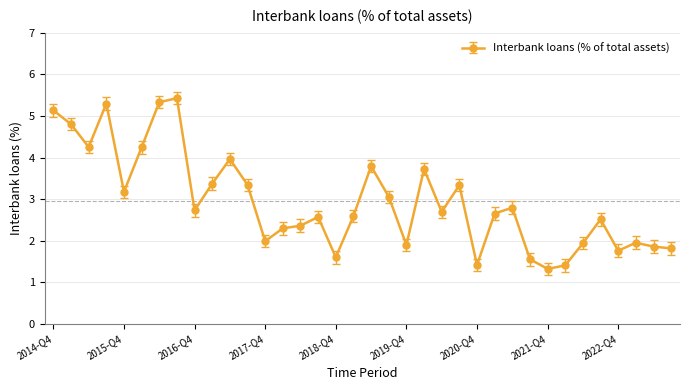

What is the value of the 14th point from the left?

2.3